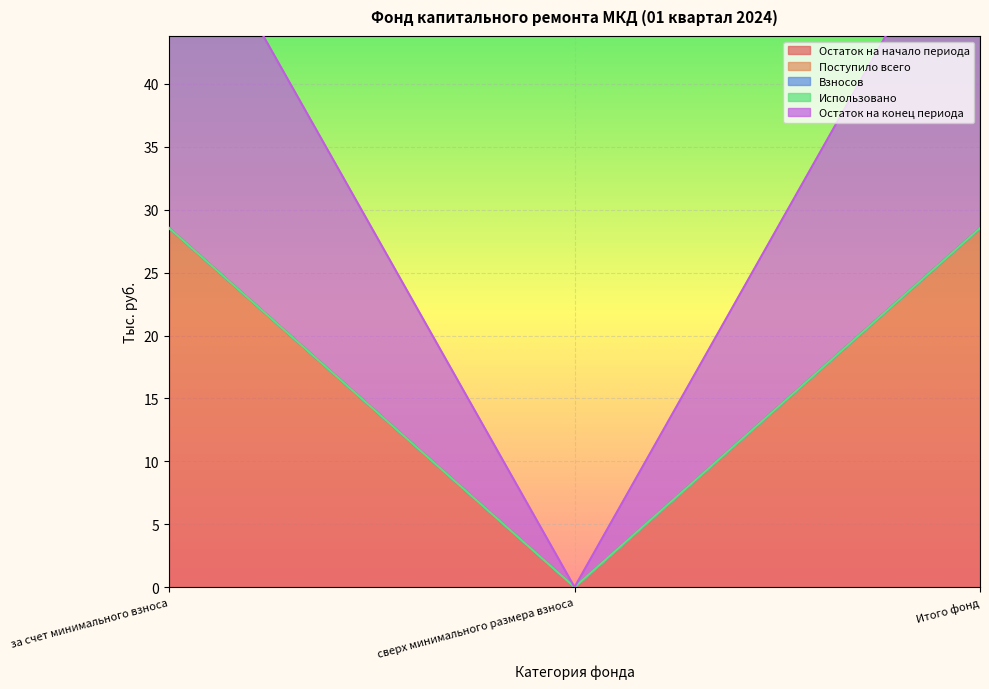

What position from the right is за счет минимального взноса?

3